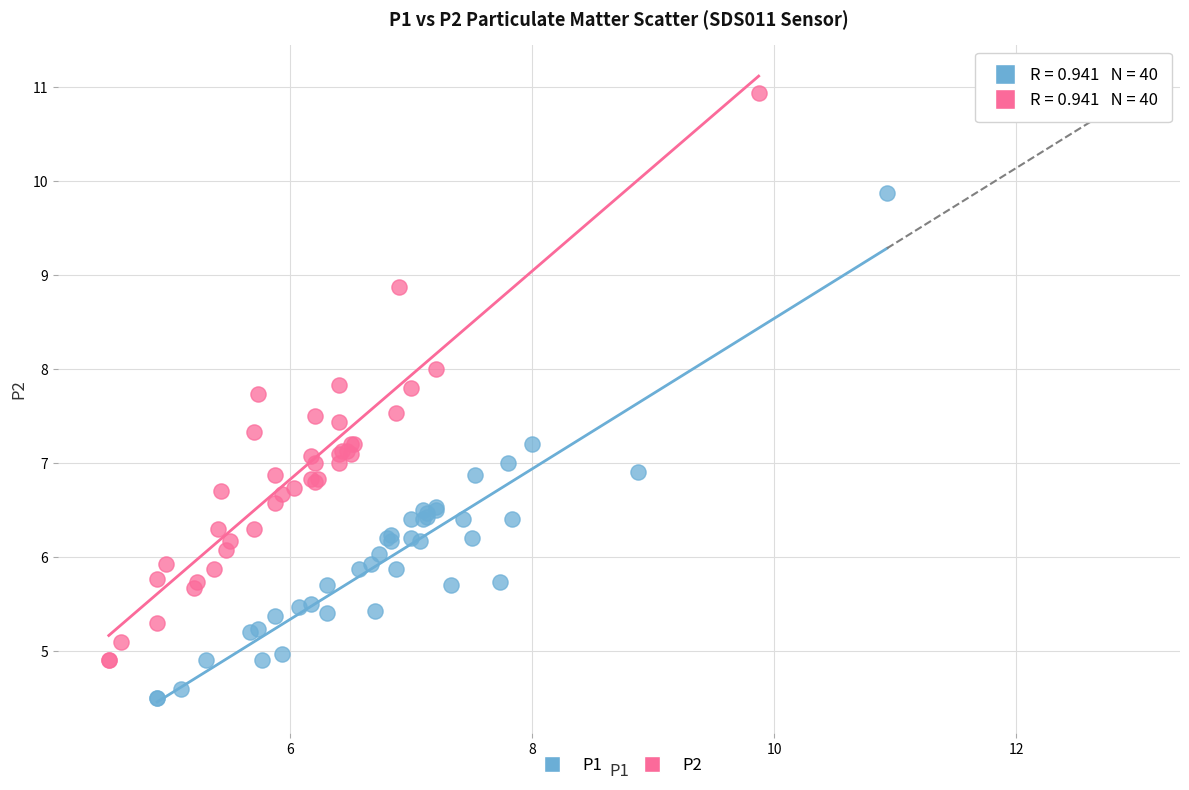

Which series reaches the minimum Y coordinate?

P1